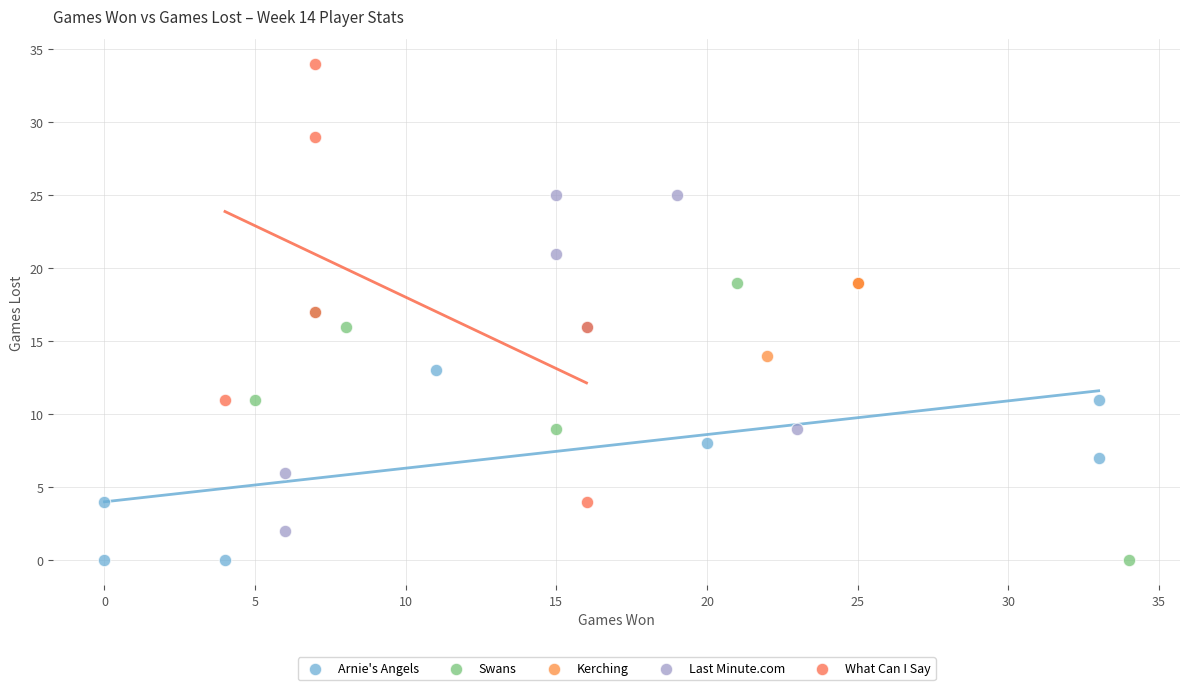

Which series has the widest spread of Y values?

What Can I Say